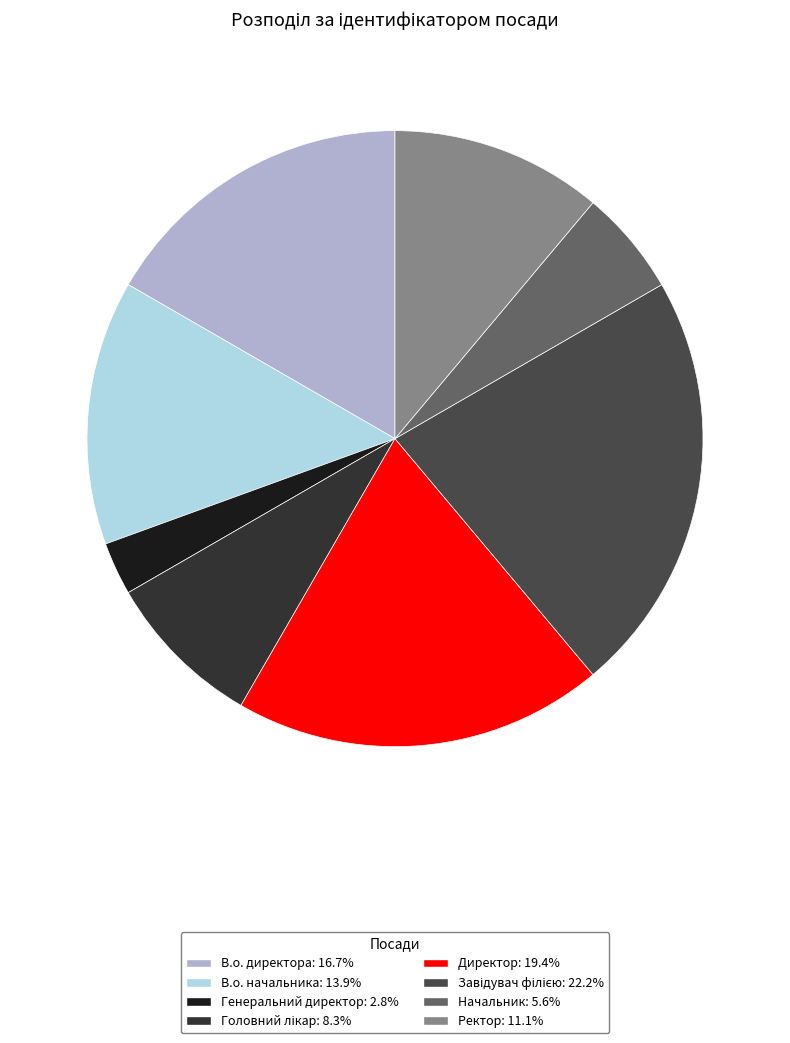

What is the ratio of the value at Ректор to the value at Начальник?

2.0